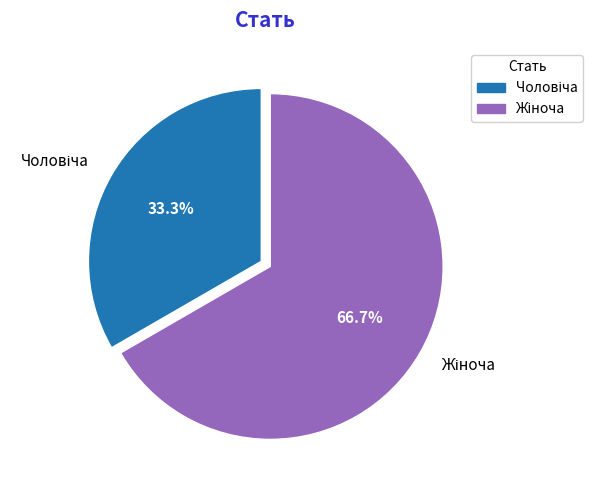

Does any single category account for the majority?

Yes